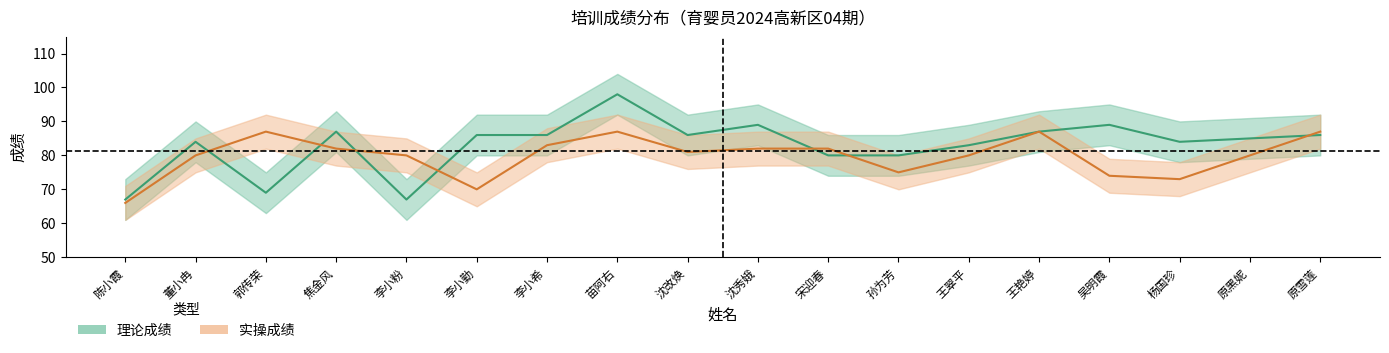

What is the sum of the 理论成绩 values at 李小勤 and 苗阿右?

184